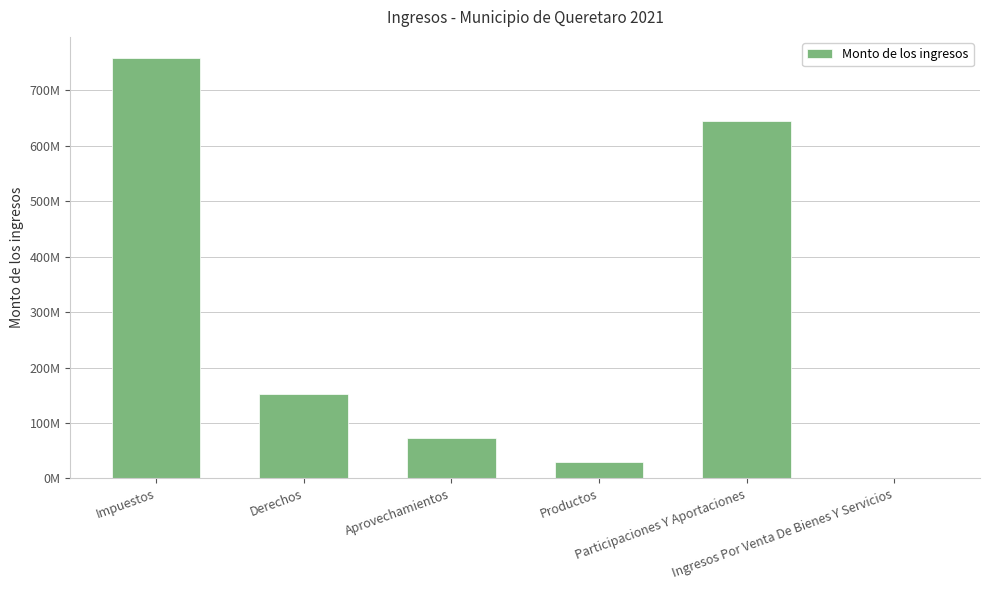

Which label corresponds to the smallest value in the chart?

Ingresos Por Venta De Bienes Y Servicios